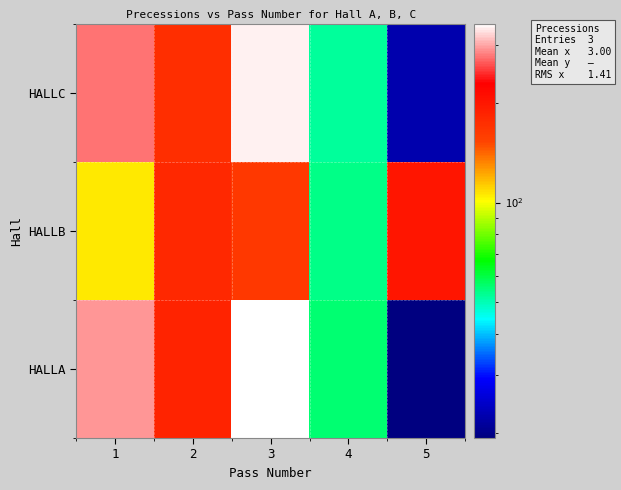

Reading left to right, what are all the values shown in this chart?

HALLA: 1=294.5	2=187.3	3=349.1	4=55.7	5=19.3
HALLB: 1=106.2	2=180.9	3=164.7	4=53.8	5=200.8
HALLC: 1=278.0	2=174.4	3=340.3	4=51.9	5=22.4